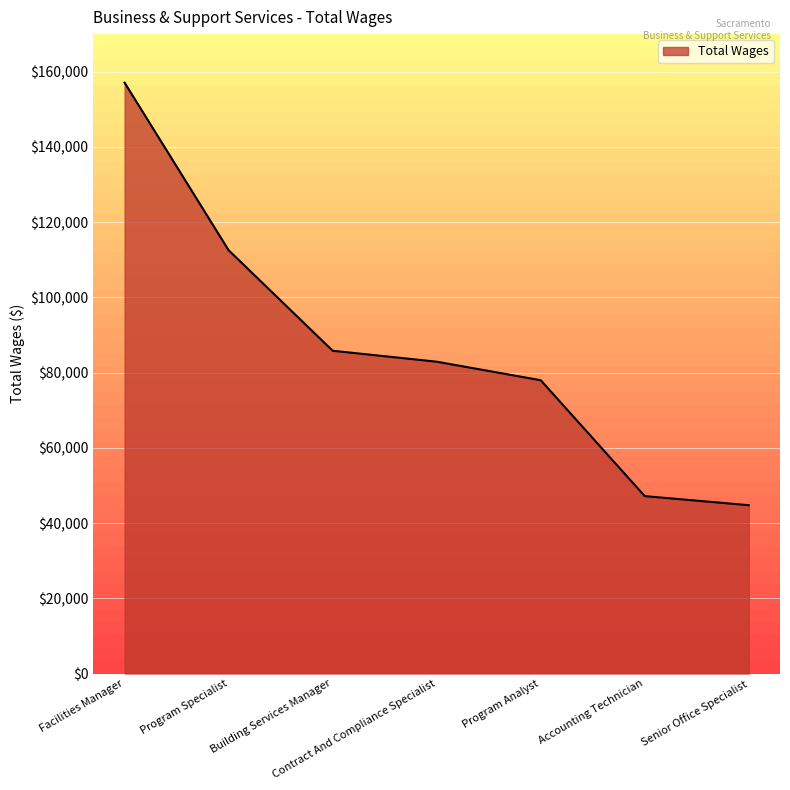

The chart shows a value of 13871 at Senior Office Specialist. True or false?

False